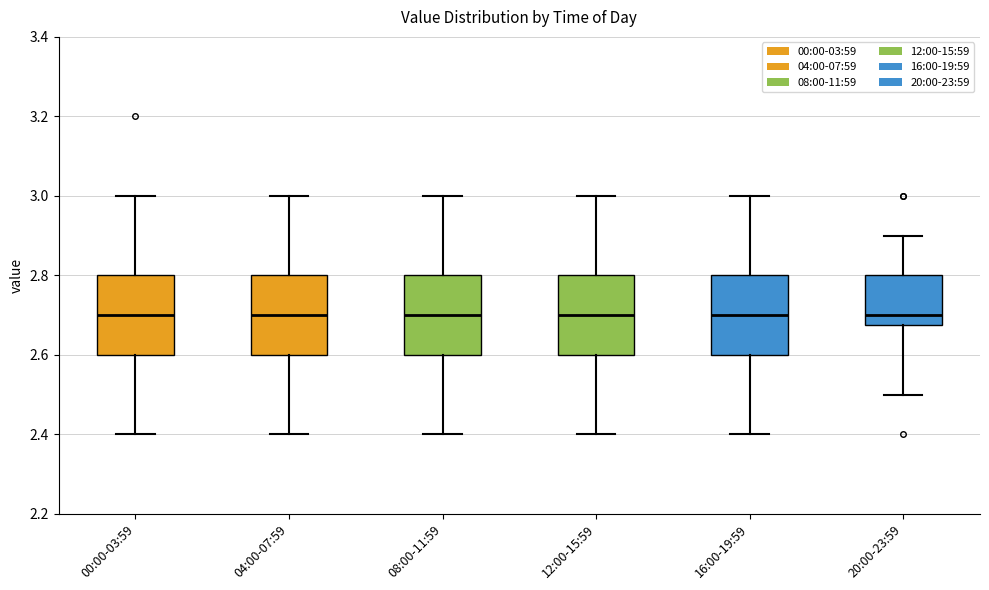

Reading left to right, transcribe this box plot: for each box, give where its median line is, the range the box spans, and where its two whiskers end, as read against the y-axis. The values are not printed on the chart, so give them approximately, as read against the axis.

00:00-03:59: median 2.70, box 2.60 to 2.80, whiskers 2.40 to 3.00
04:00-07:59: median 2.70, box 2.60 to 2.80, whiskers 2.40 to 3.00
08:00-11:59: median 2.70, box 2.60 to 2.80, whiskers 2.40 to 3.00
12:00-15:59: median 2.70, box 2.60 to 2.80, whiskers 2.40 to 3.00
16:00-19:59: median 2.70, box 2.60 to 2.80, whiskers 2.40 to 3.00
20:00-23:59: median 2.70, box 2.68 to 2.80, whiskers 2.50 to 2.90